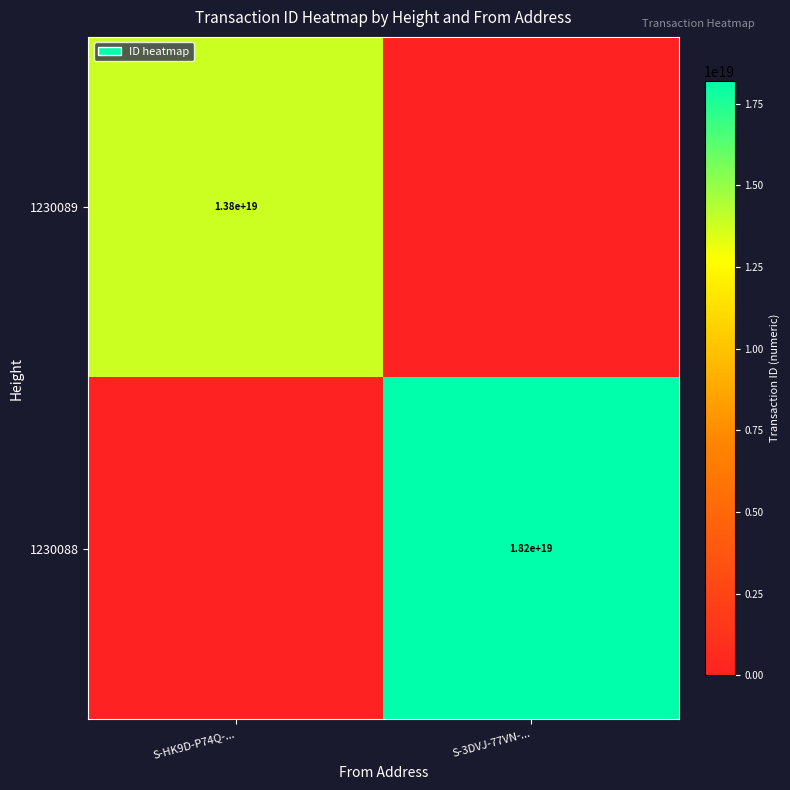

Is the value of 1230089 at S-HK9D-P74Q-... greater than the value of 1230088 at S-3DVJ-77VN-...?

No